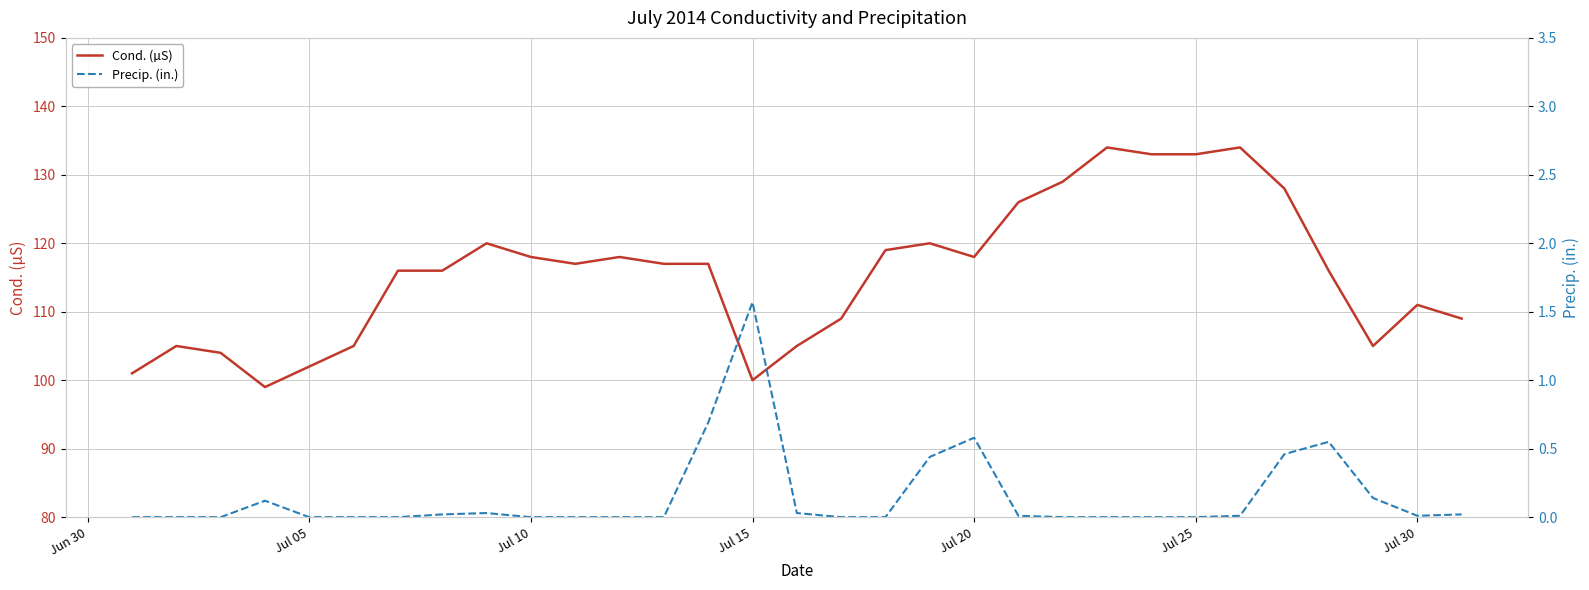

True or false: Cond. (µS) and Precip. (in.) intersect in this chart.

False